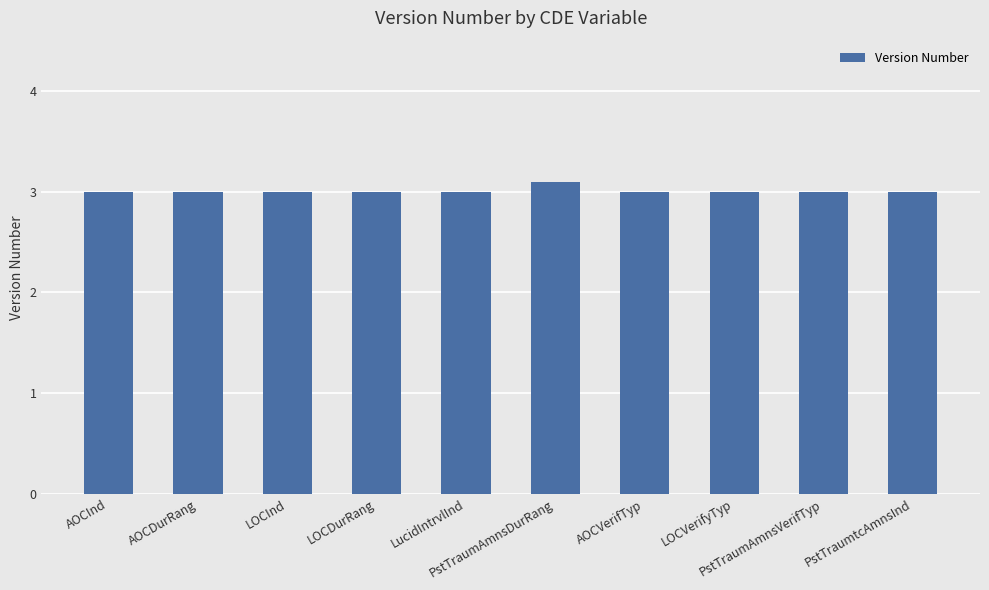

What is the sum of all values?

30.1